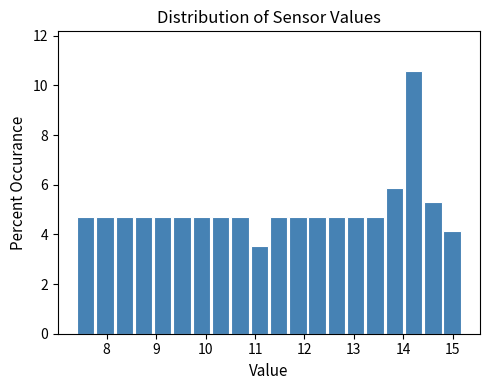

Read against the x-axis, roughly where is the centre of the tallest bar?

14.2